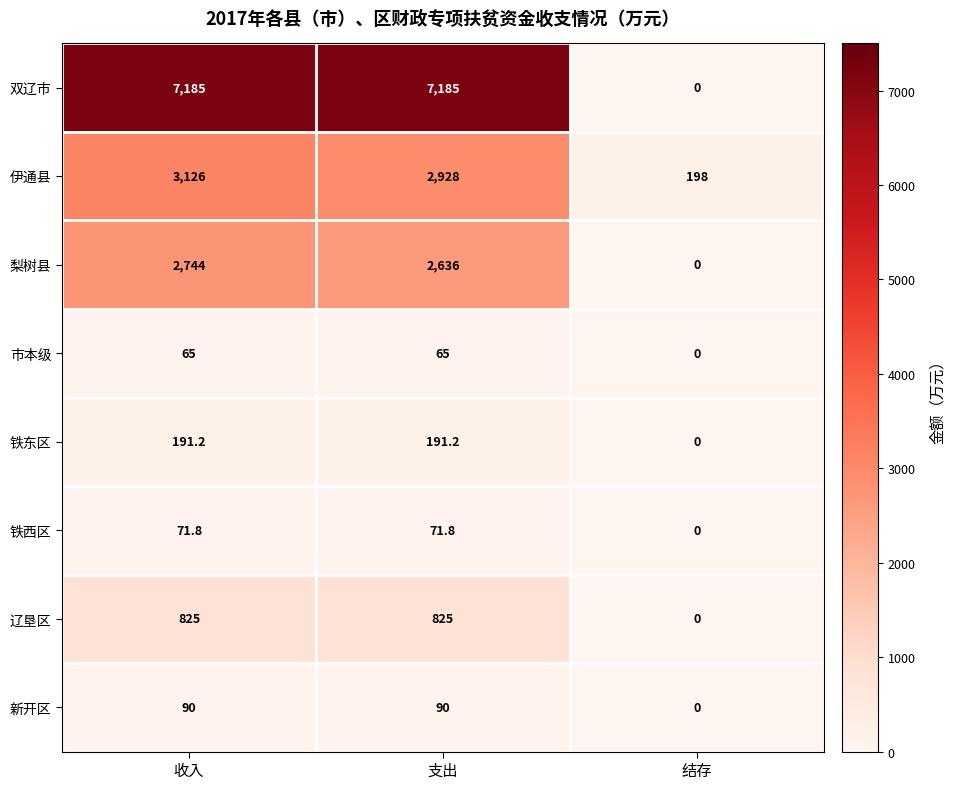

True or false: 铁东区 has a value of 329.9 at 支出.

False